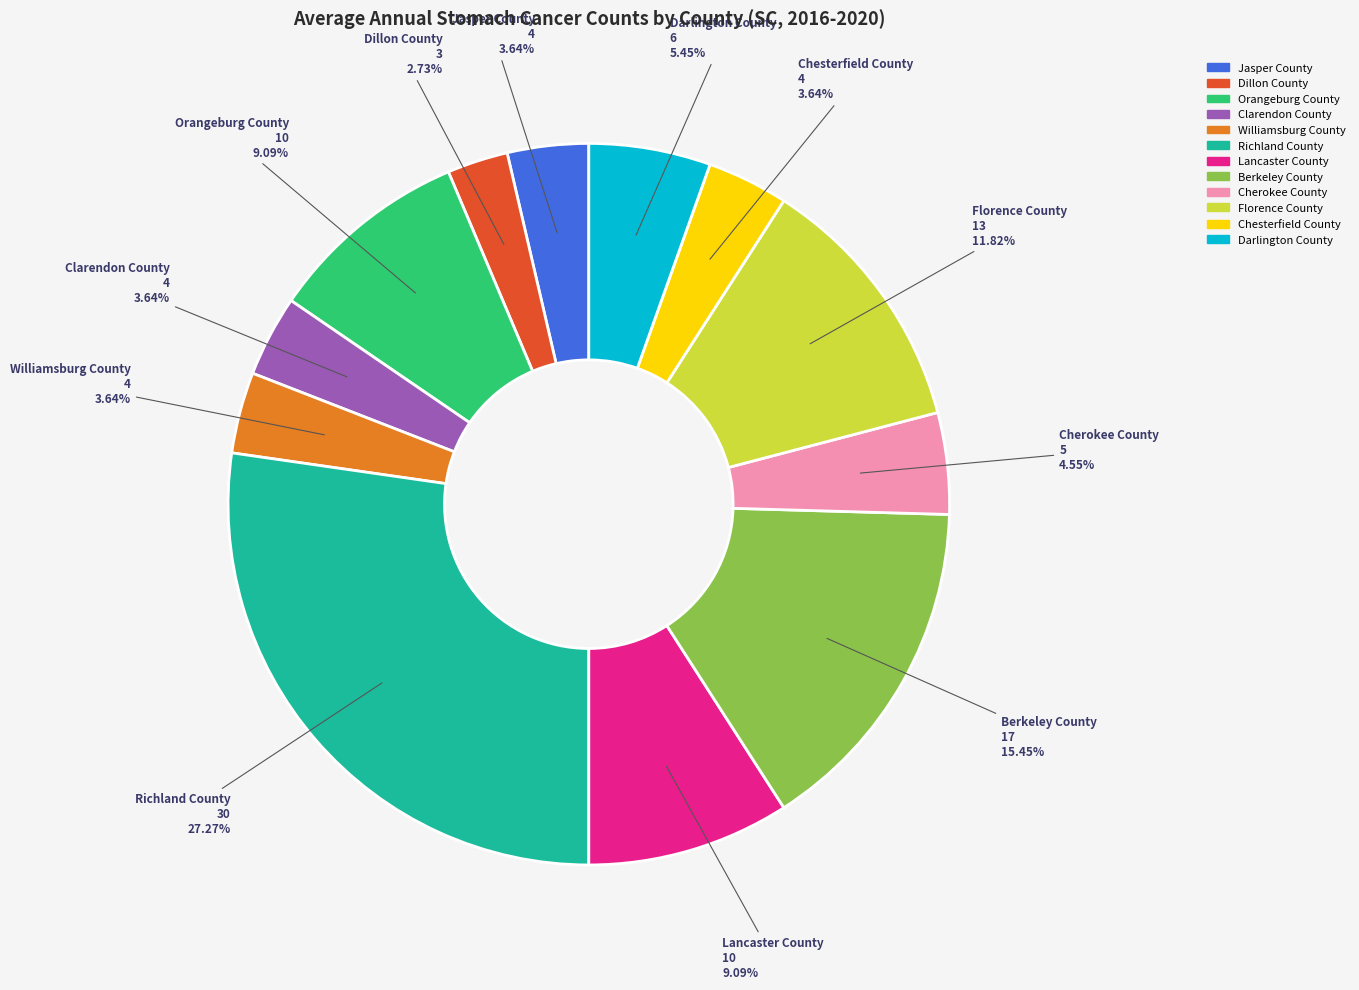

What is the smallest slice in the pie chart?

Dillon County